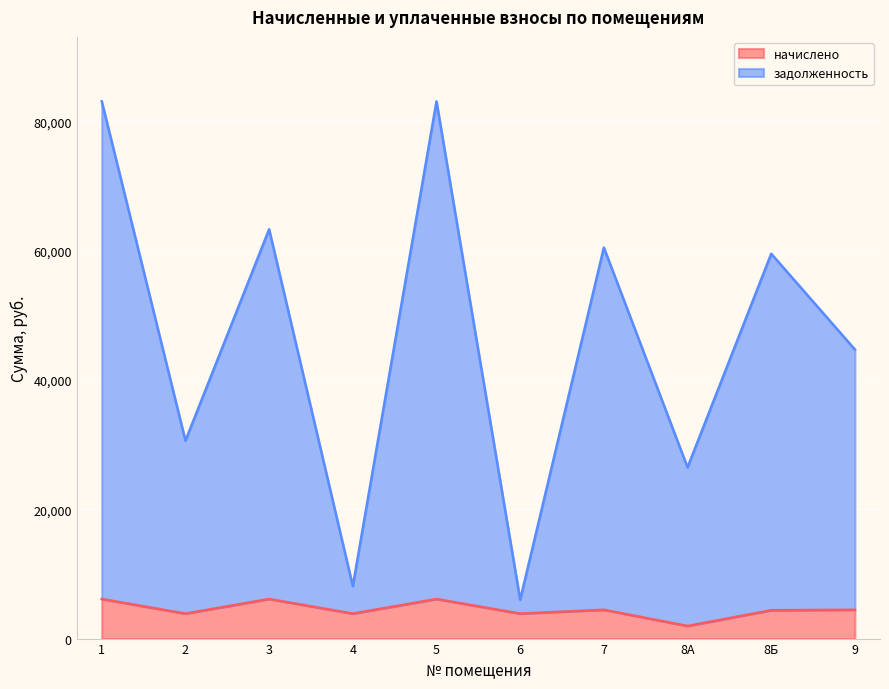

True or false: начислено and задолженность intersect in this chart.

False